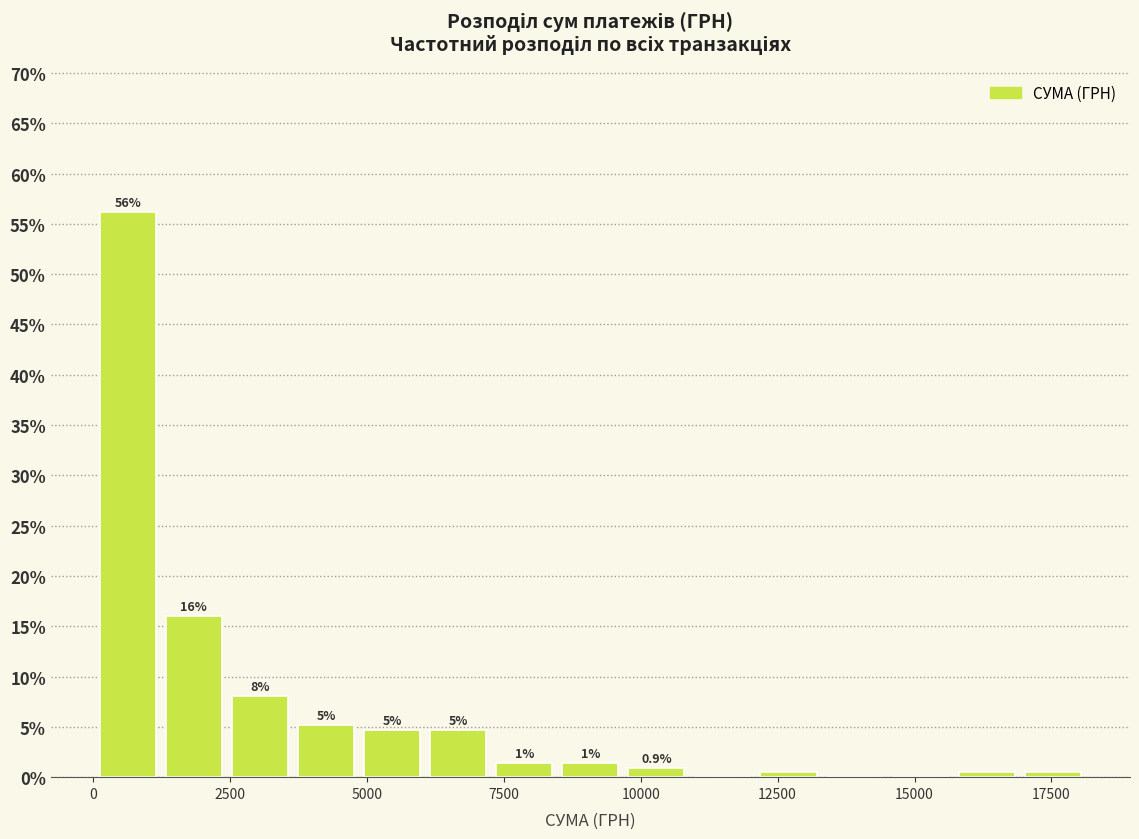

Read against the x-axis, roughly where is the centre of the tallest bar?

500